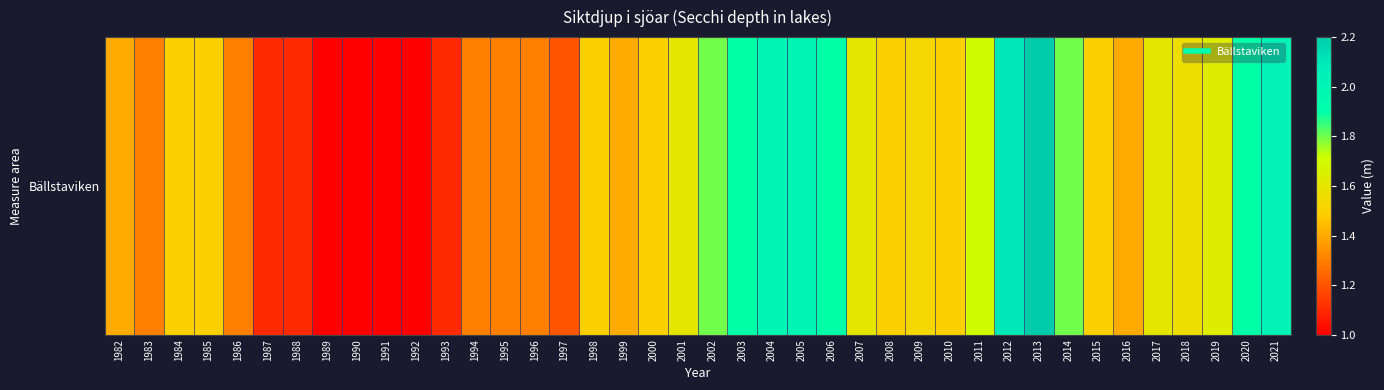

Rank the categories by value from lowest to highest.

1989, 1990, 1991, 1992, 1987, 1988, 1993, 1997, 1983, 1986, 1994, 1995, 1996, 1982, 1999, 2016, 1984, 1985, 1998, 2000, 2008, 2010, 2015, 2009, 2018, 2001, 2007, 2017, 2019, 2011, 2002, 2014, 2003, 2006, 2020, 2004, 2005, 2021, 2012, 2013